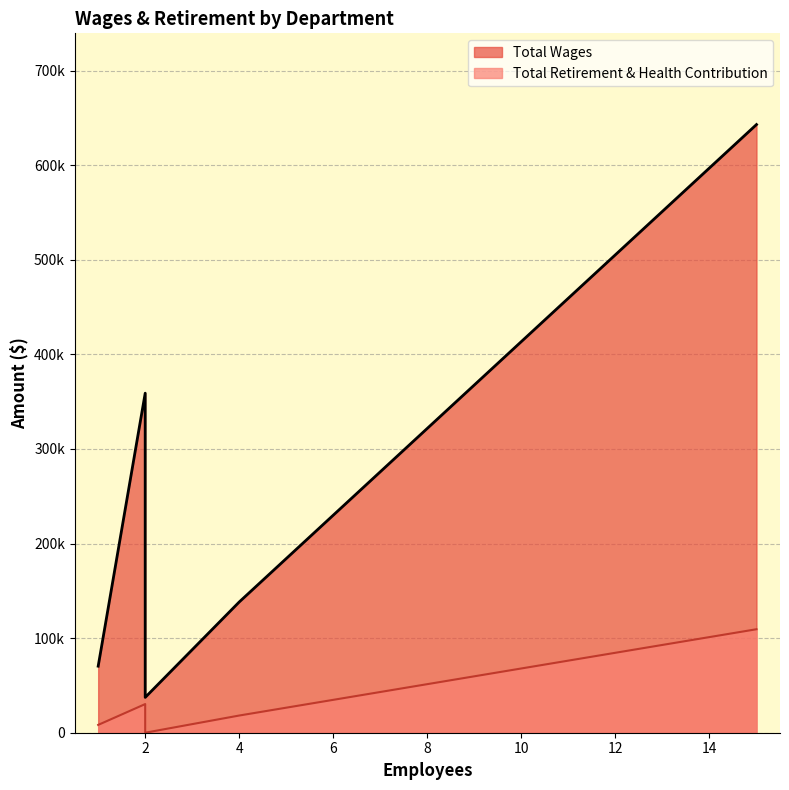

Count the number of data series in this chart.

2